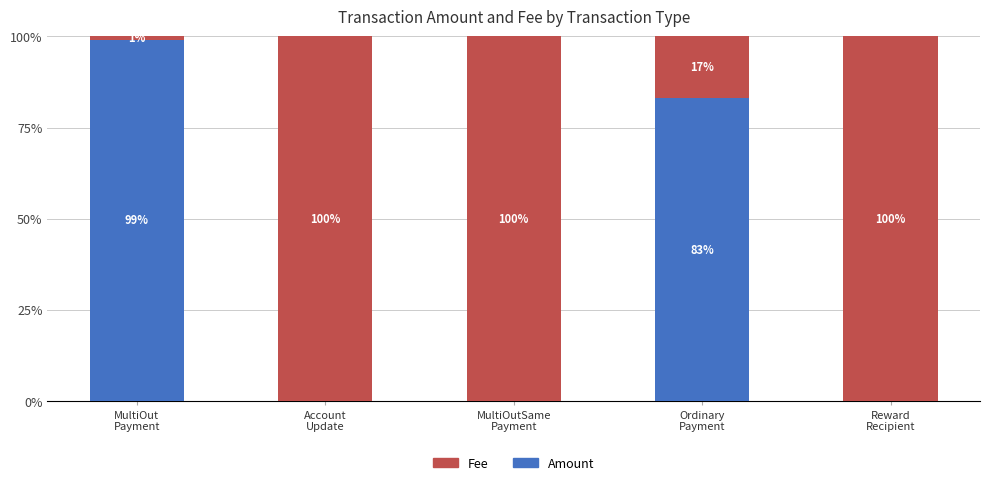

What is the highest value of the Amount series?

99.1